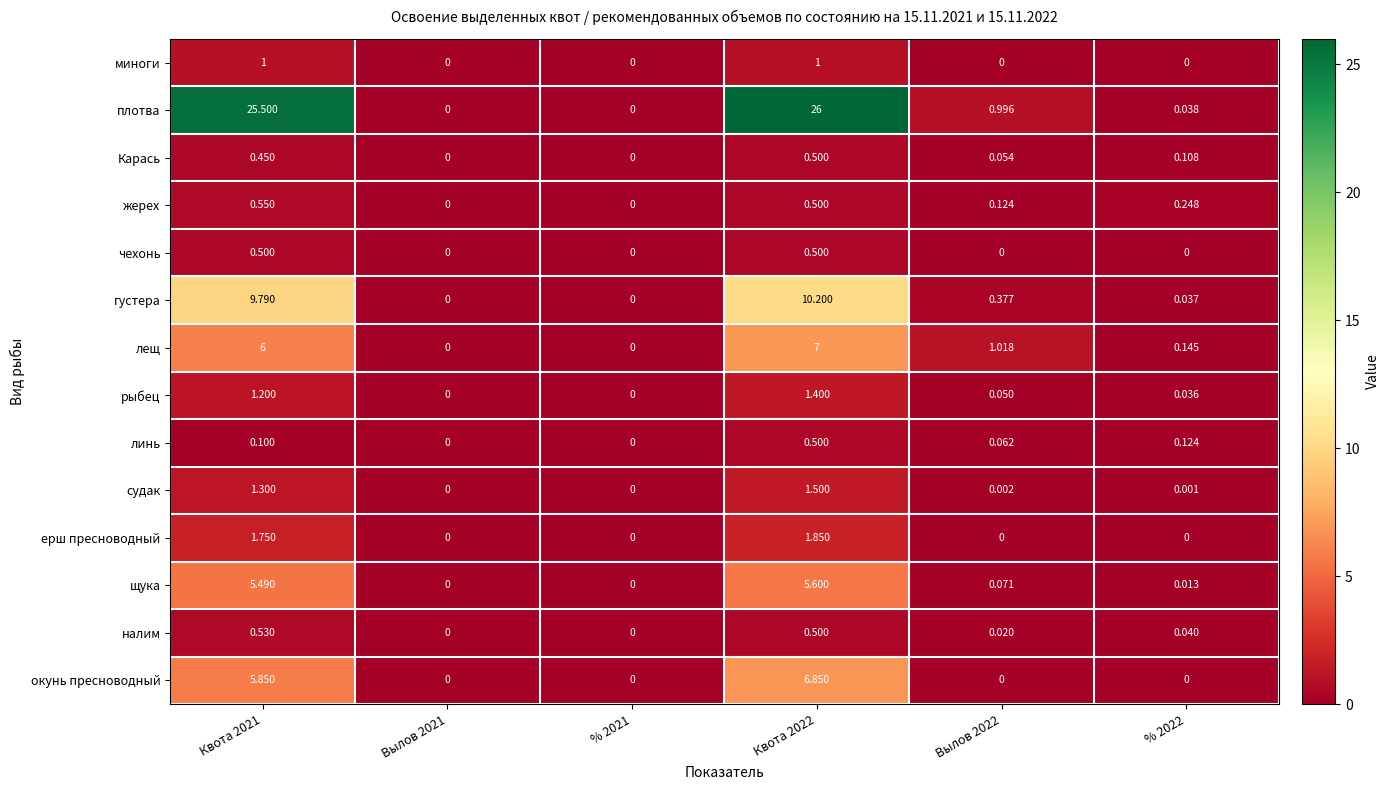

How many data points does each series have?

6